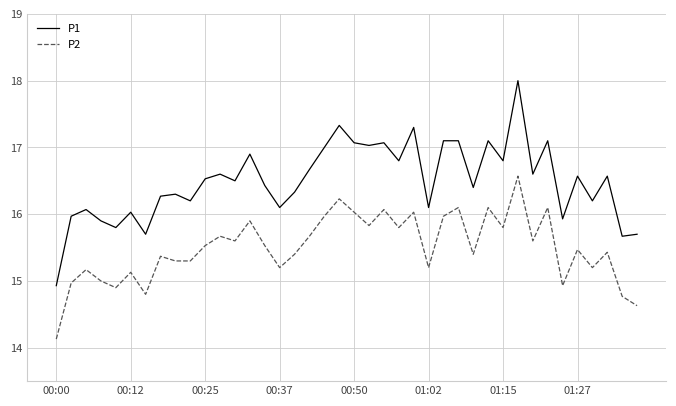

What is the lowest value of the P2 series?

14.1